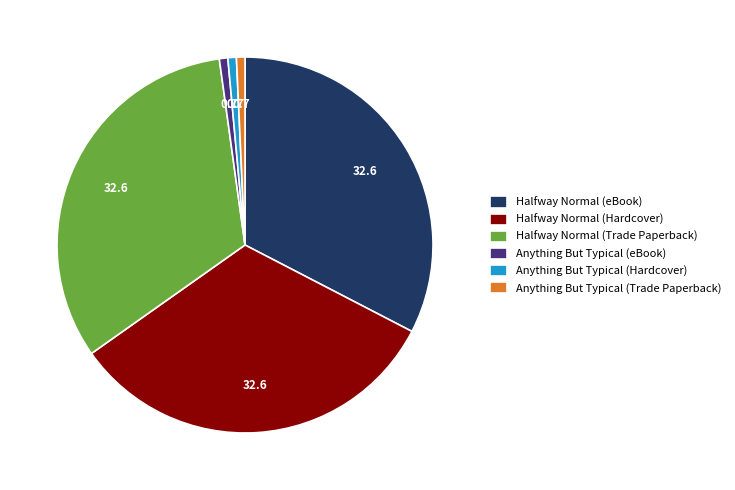

Is it true that Halfway Normal (eBook) is 27% of the pie?

False